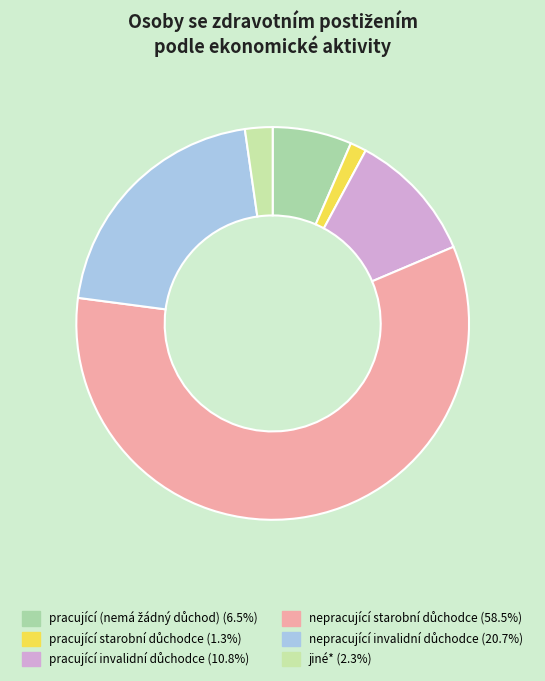

How many slices are in this pie chart?

6